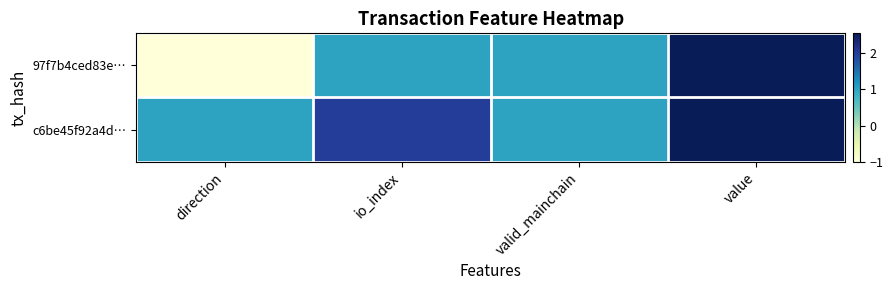

What value does the 97f7b4ced83e… series have at direction?

-1.0